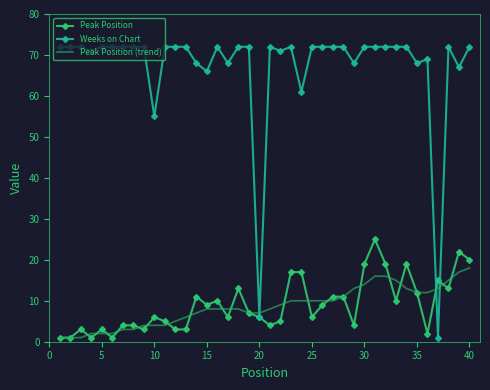

Which series has the largest range (max minus min)?

Weeks on Chart